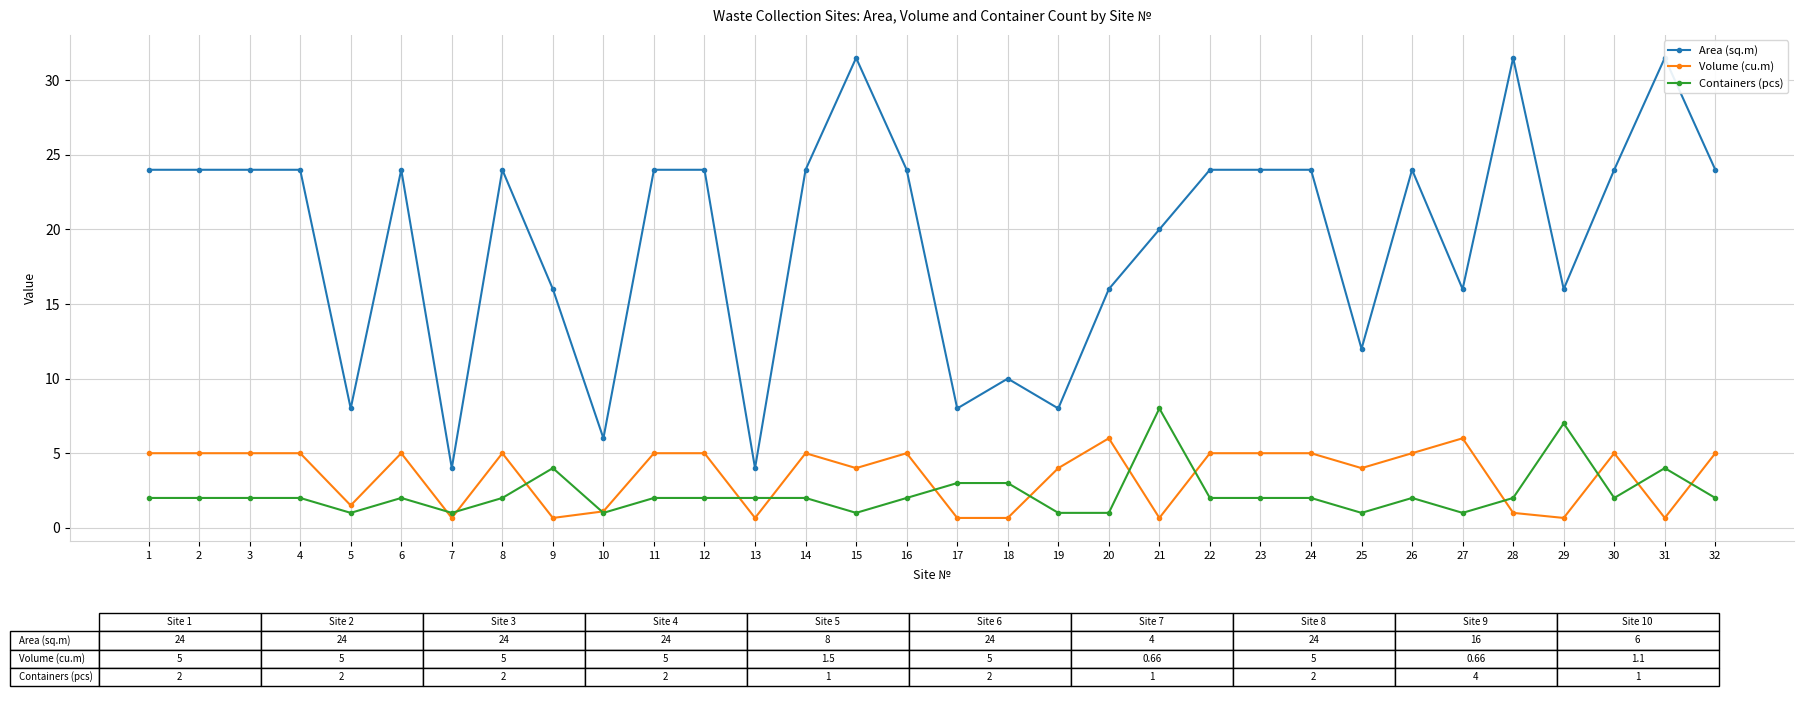

Which has a higher value, 17 or 20?

20